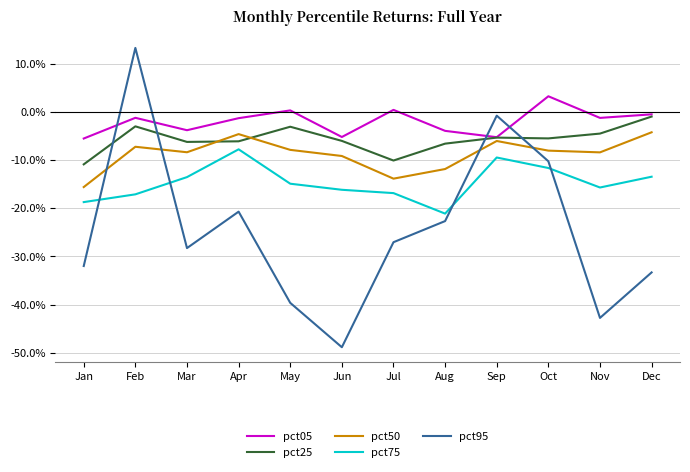

How many interior local valleys does the pct50 series have?

3